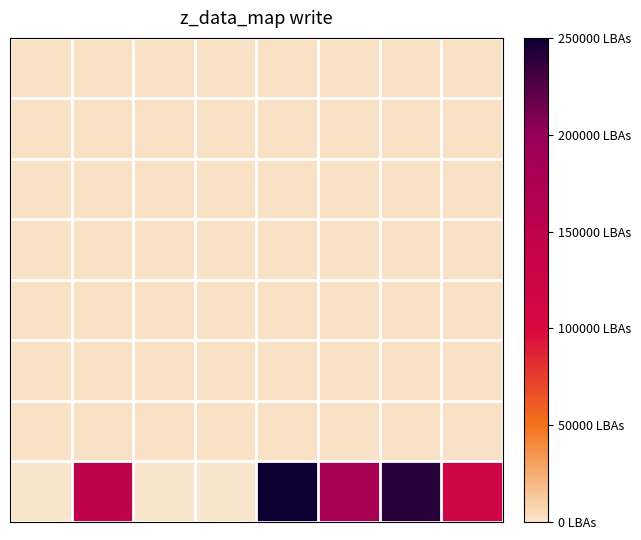

At how many categories does at least one series exceed 206796?

2